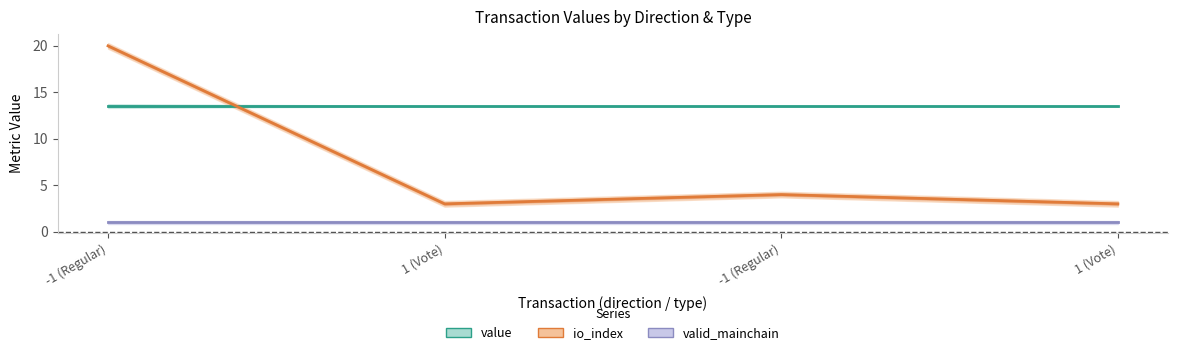

Which series ends up on top after the final intersection of io_index and value?

value